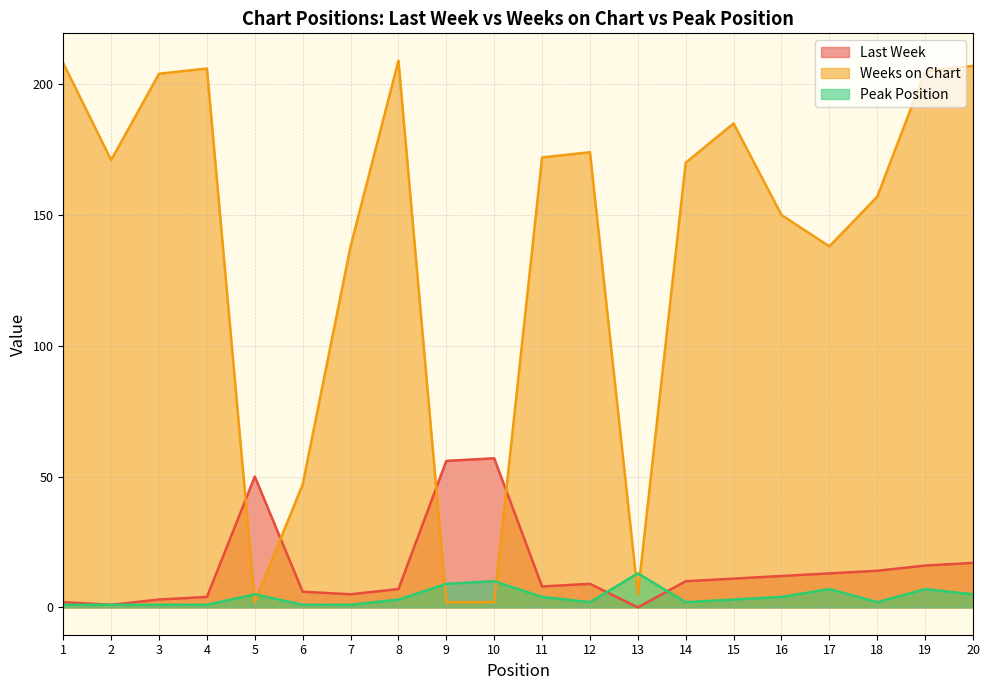

What is the highest value of the Weeks on Chart series?

209